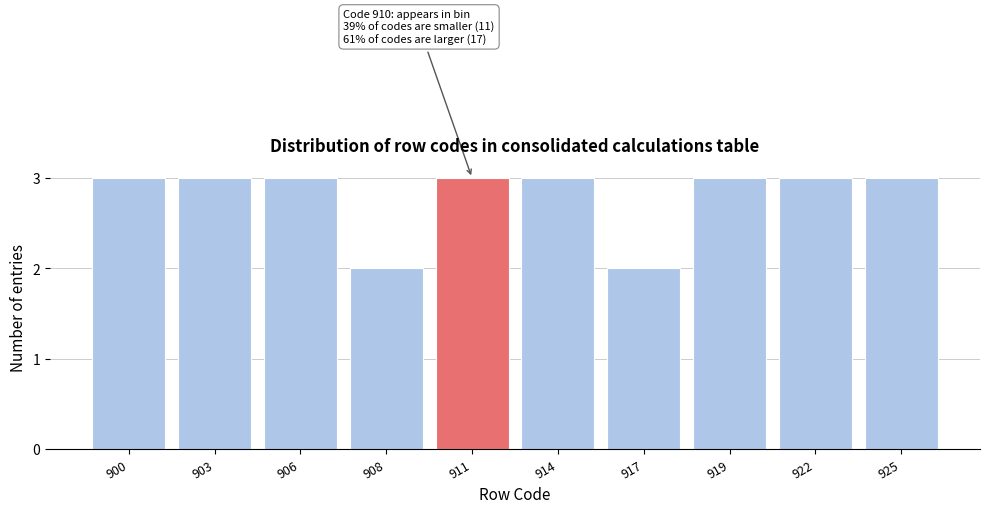

Reading left to right, what are all the values shown in this chart?

900=3	903=3	906=3	908=2	911=3	914=3	917=2	919=3	922=3	925=3